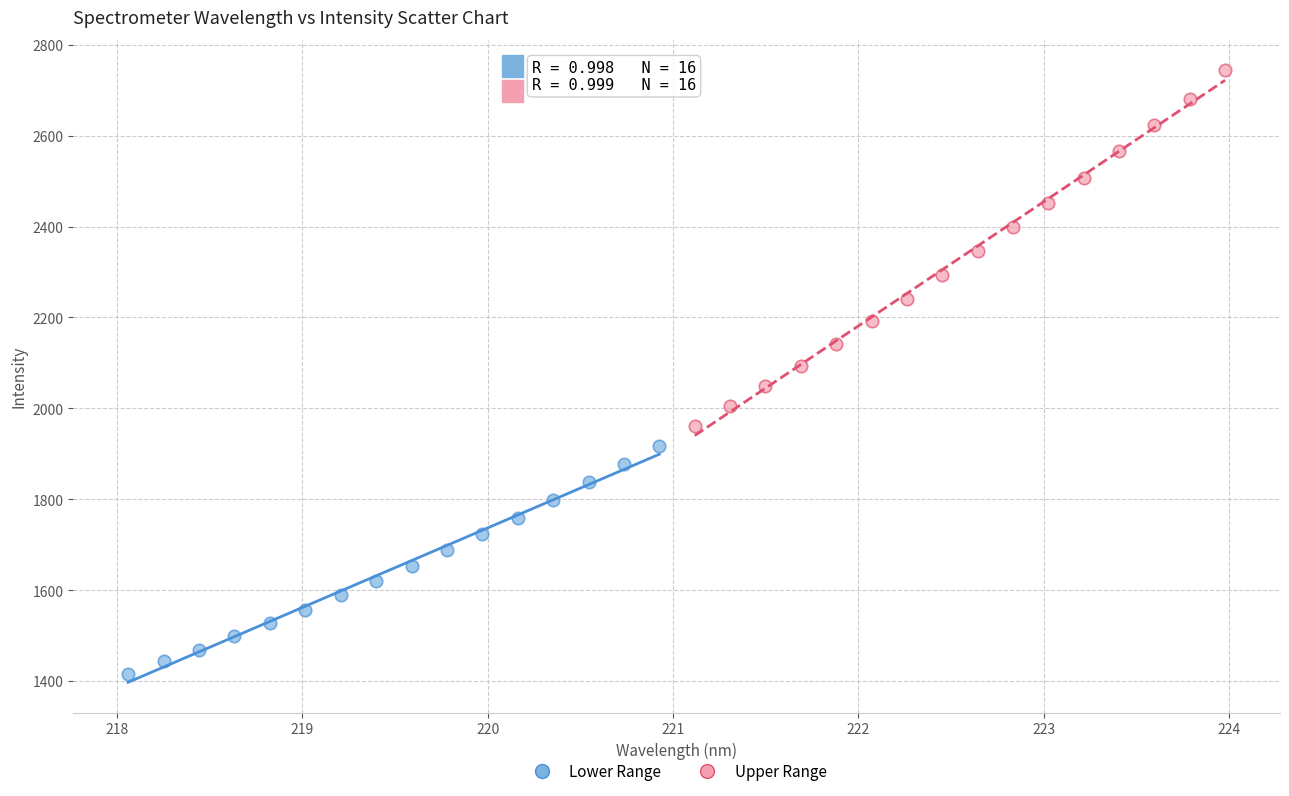

Which series has the largest Y range (max minus min)?

Upper Range